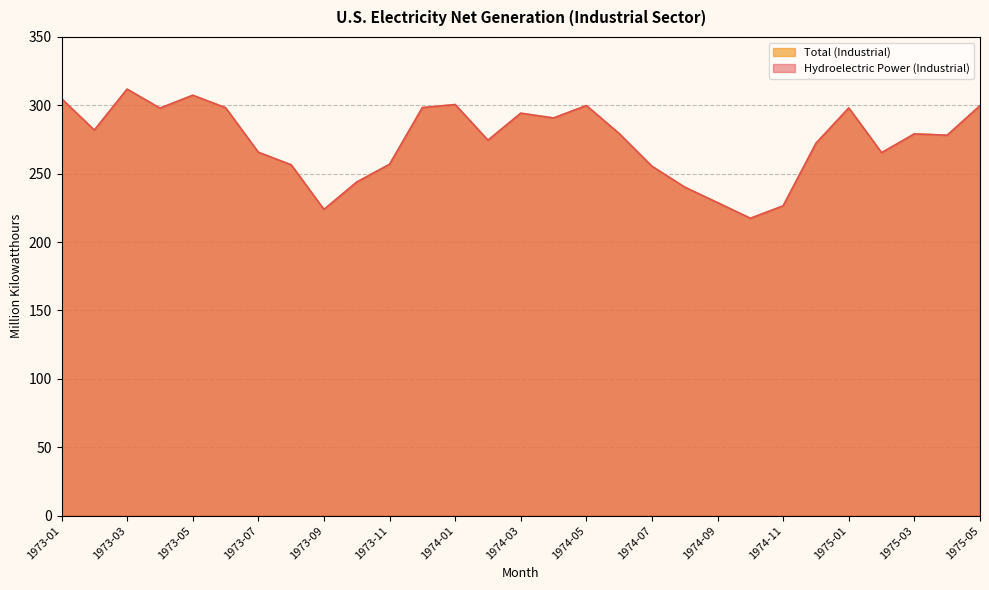

At which label does Total (Industrial) first exceed 279?

1973-01